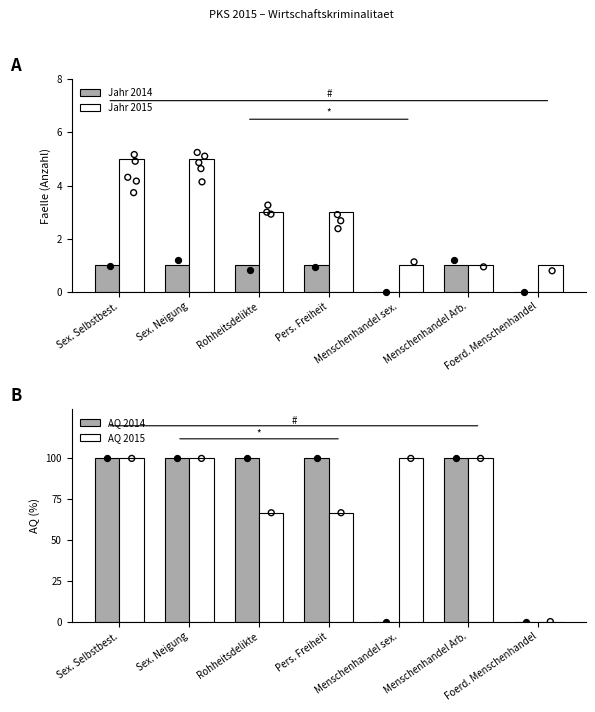

What is the total value across all series at Sex. Selbstbest.?

206.0